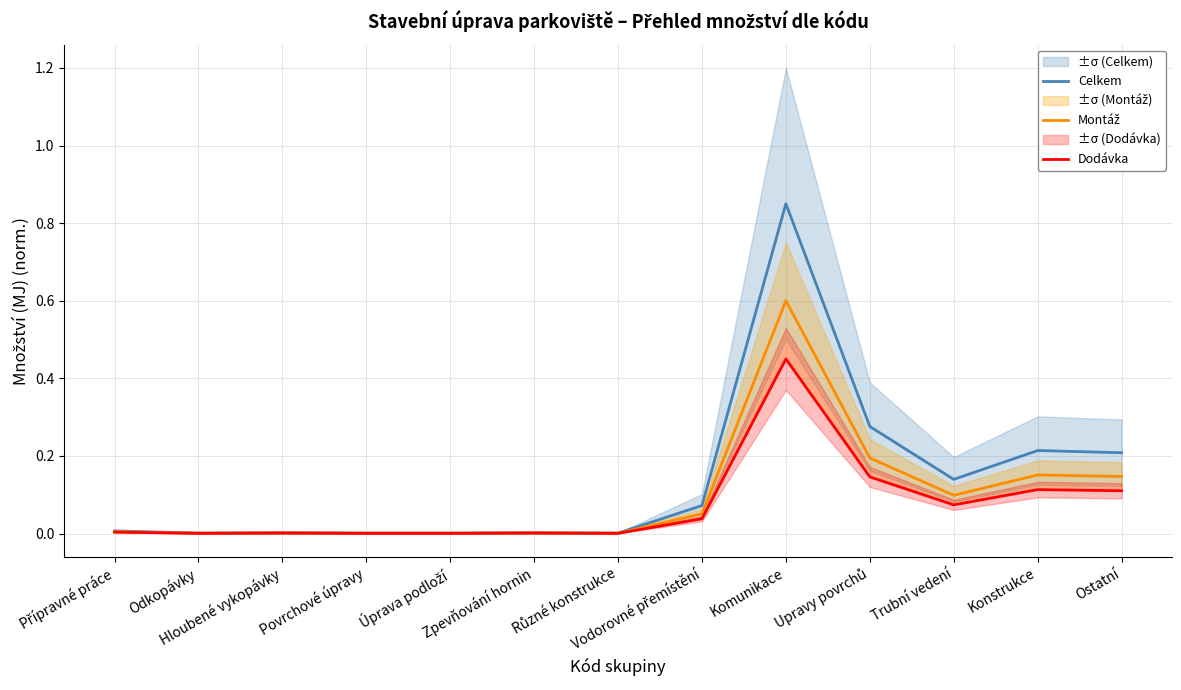

Reading left to right, extract all data points from this chart.

Celkem: 0.0	0.0	0.0	0.0	0.0	0.0	0.0	0.1	0.8	0.3	0.1	0.2	0.2
Montáž: 0.0	0.0	0.0	0.0	0.0	0.0	0.0	0.1	0.6	0.2	0.1	0.2	0.1
Dodávka: 0.0	0.0	0.0	0.0	0.0	0.0	0.0	0.0	0.5	0.1	0.1	0.1	0.1